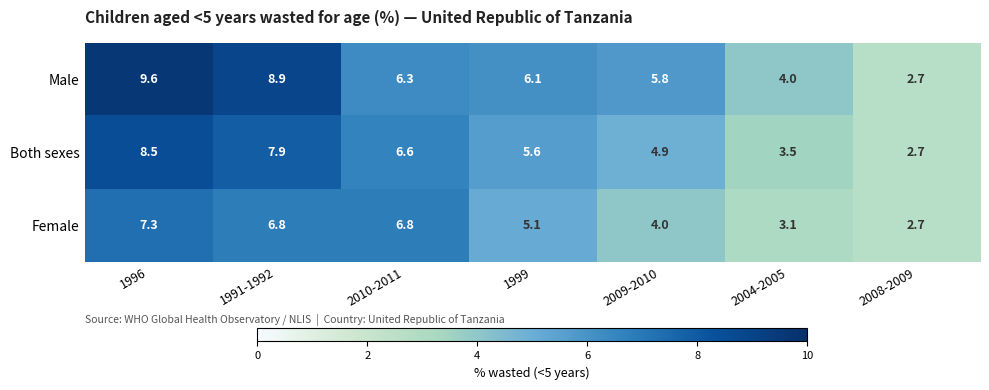

Which series changed the most between 2009-2010 and 2008-2009?

Male